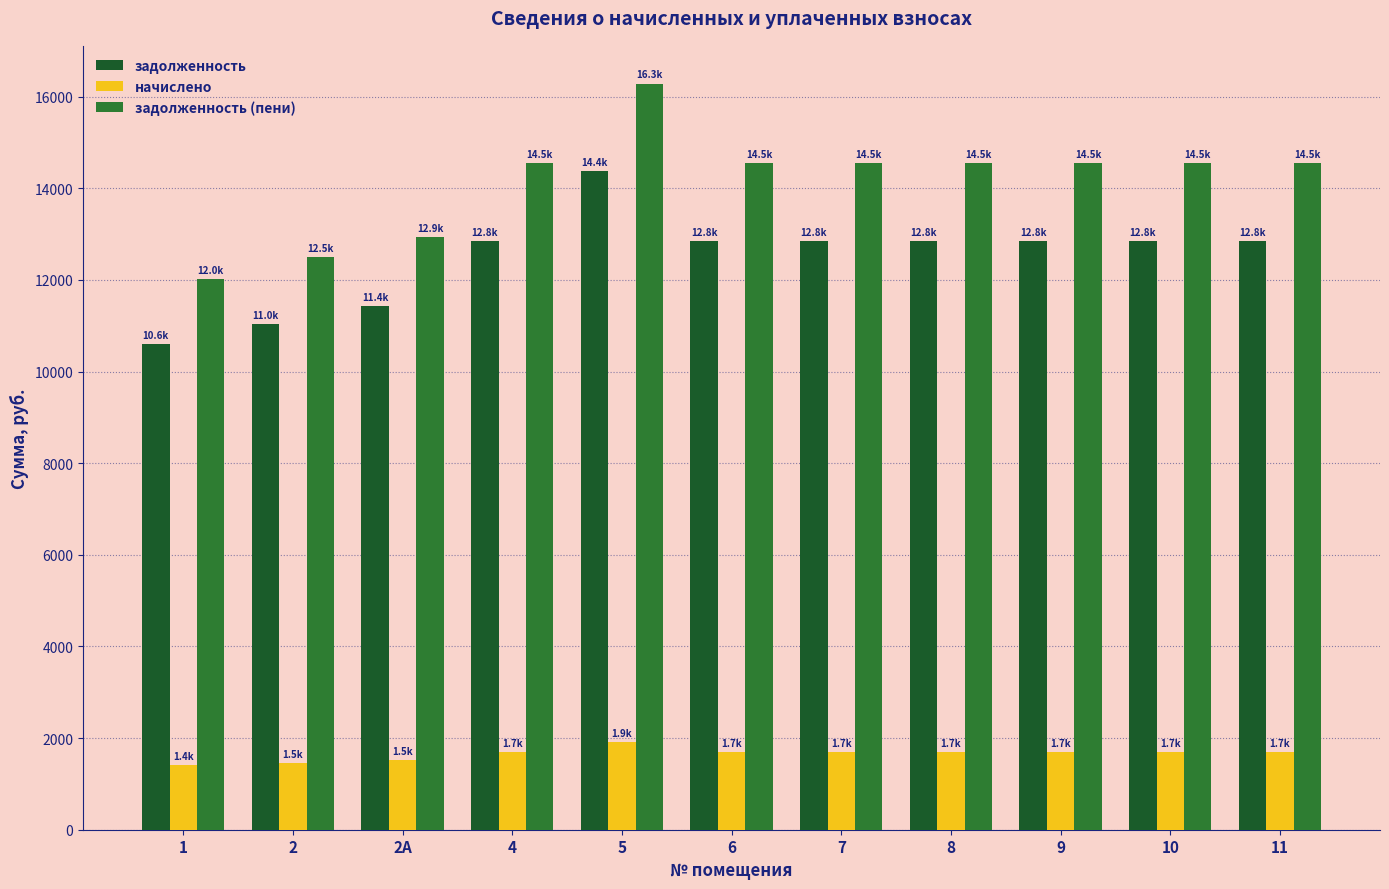

What is the total value across all series at 11?

29082.0